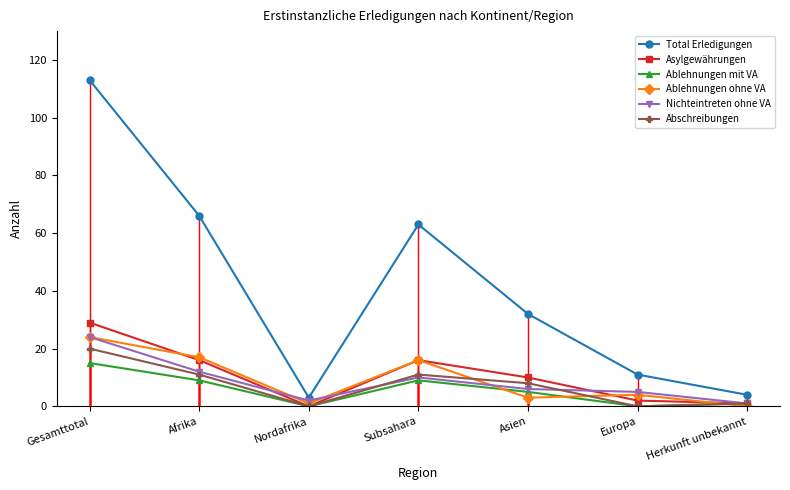

True or false: Asylgewährungen and Ablehnungen mit VA intersect in this chart.

False